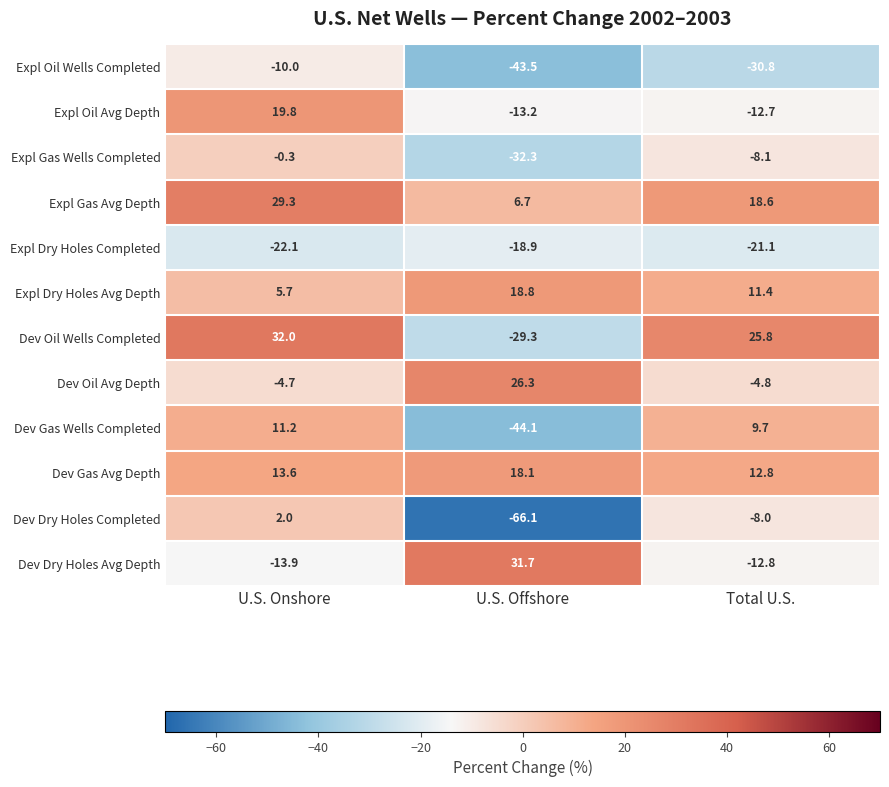

What is the average value of the Dev Gas Wells Completed series?

-7.7